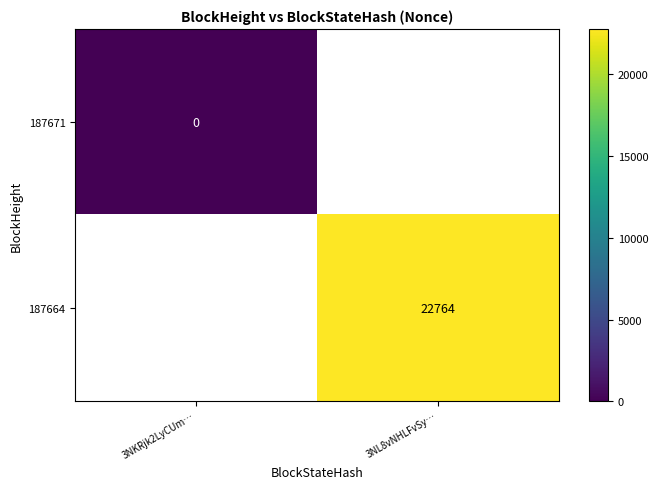

The 187664 series shows 39506 at 3NL8vNHLFvSy…. True or false?

False